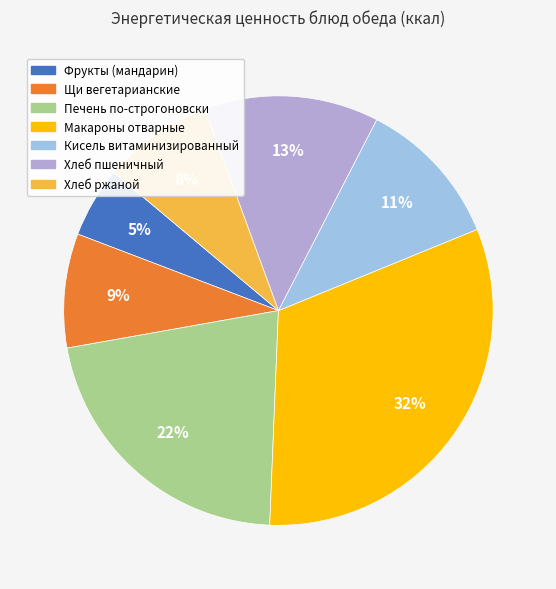

How many slices are in this pie chart?

7